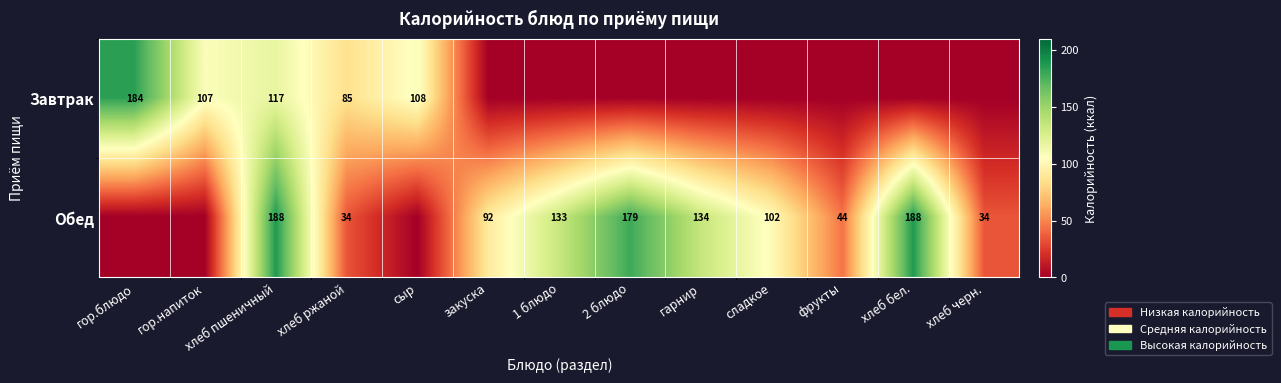

True or false: Завтрак has a value of 107 at гор.напиток.

True